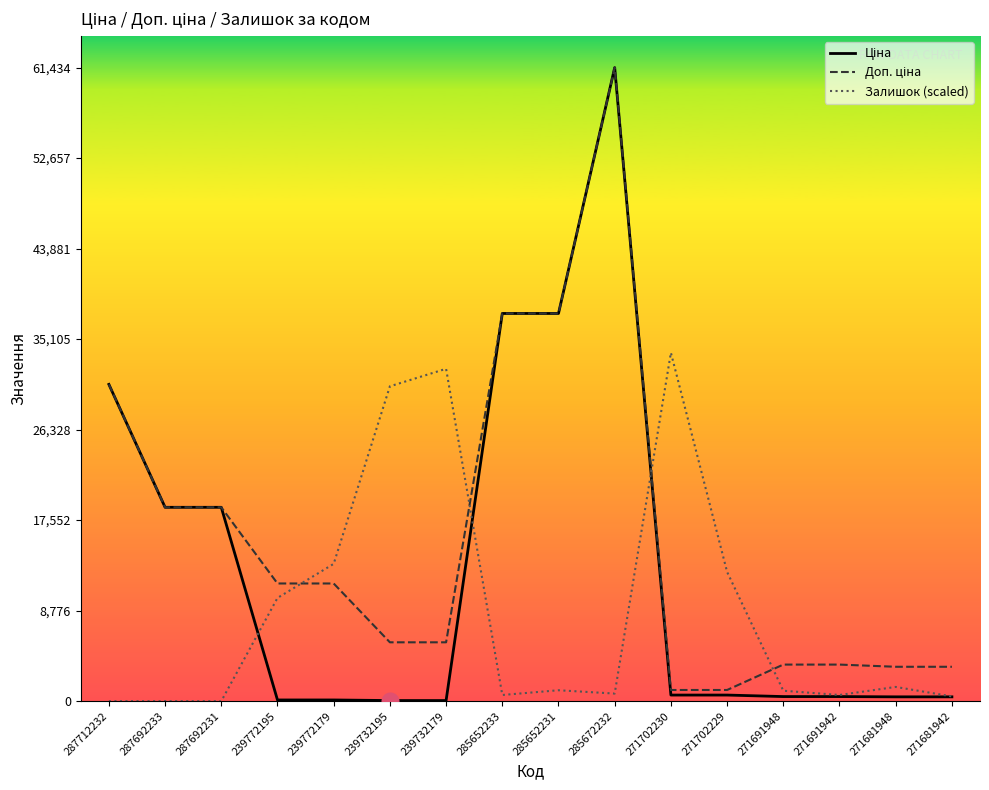

Is it true that Залишок (scaled) equals 1010.0 at 271691948?

True